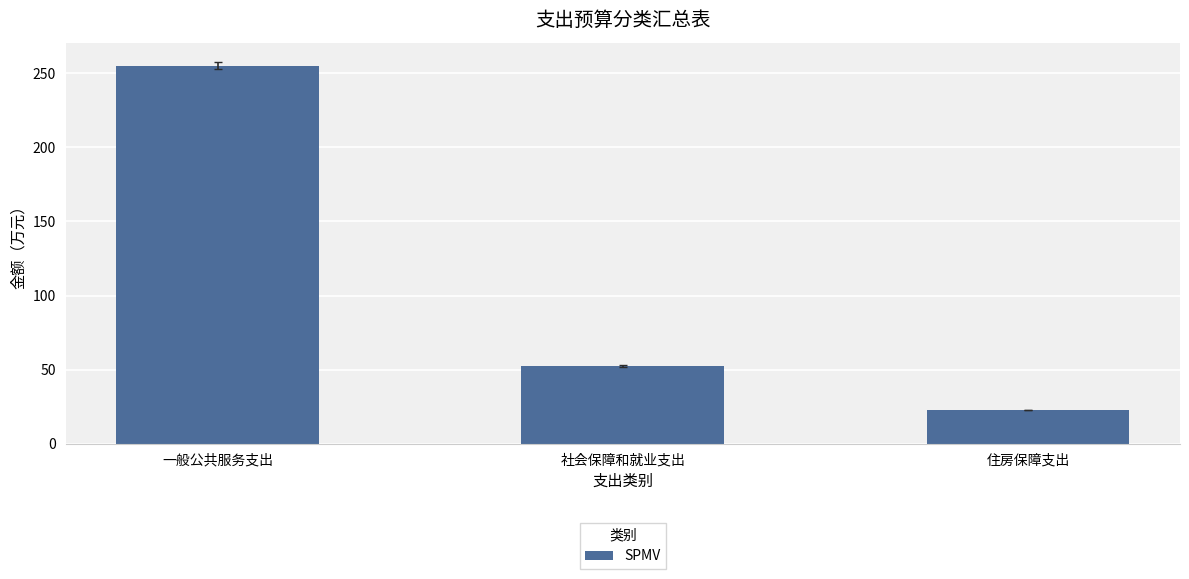

What is the label of the 1st bar from the left?

一般公共服务支出